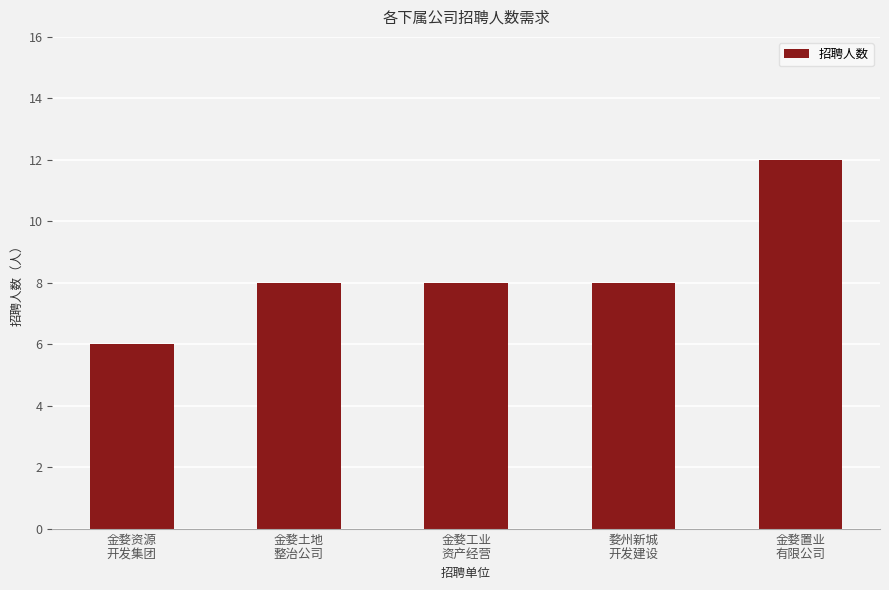

Reading right to left, transcribe all the data shown in this chart.

金婺置业
有限公司=12	婺州新城
开发建设=8	金婺工业
资产经营=8	金婺土地
整治公司=8	金婺资源
开发集团=6